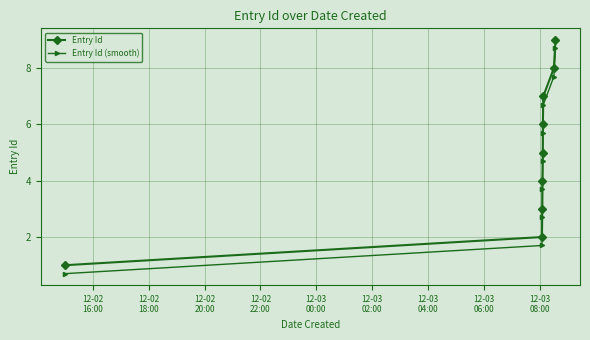

Reading left to right, list all the values displayed in this chart.

Entry Id: 1.0	2.0	3.0	4.0	5.0	6.0	7.0	8.0	9.0
Entry Id (smooth): 0.7	1.7	2.7	3.7	4.7	5.7	6.7	7.7	8.7